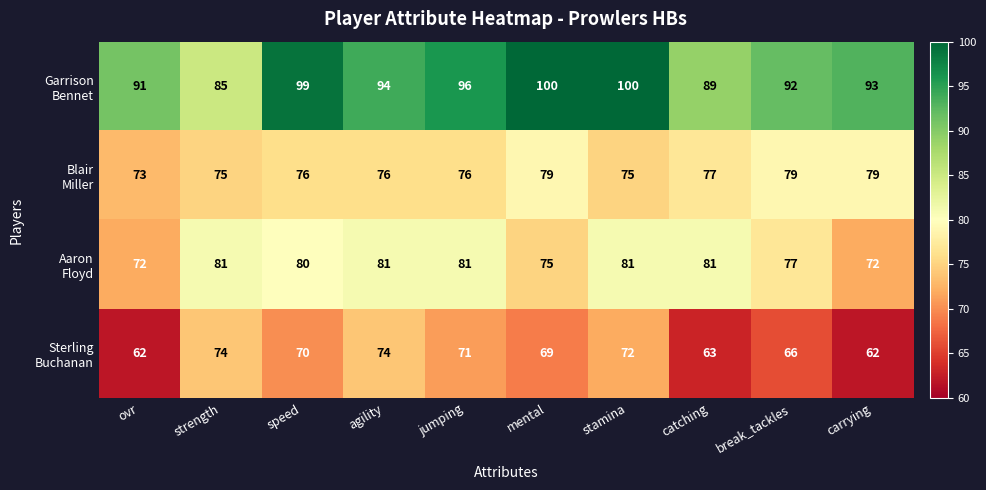

What is the spread (max minus min) of values at break_tackles?

26